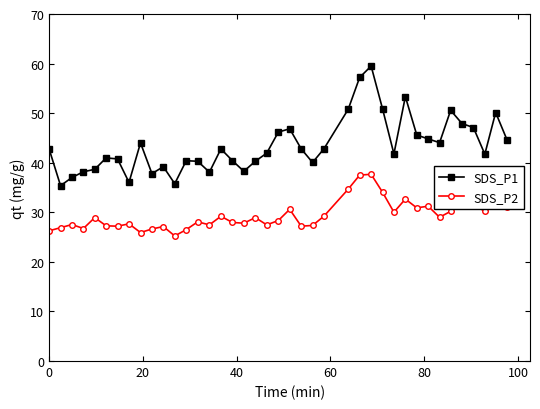

What are all the series names shown in the legend?

SDS_P1, SDS_P2